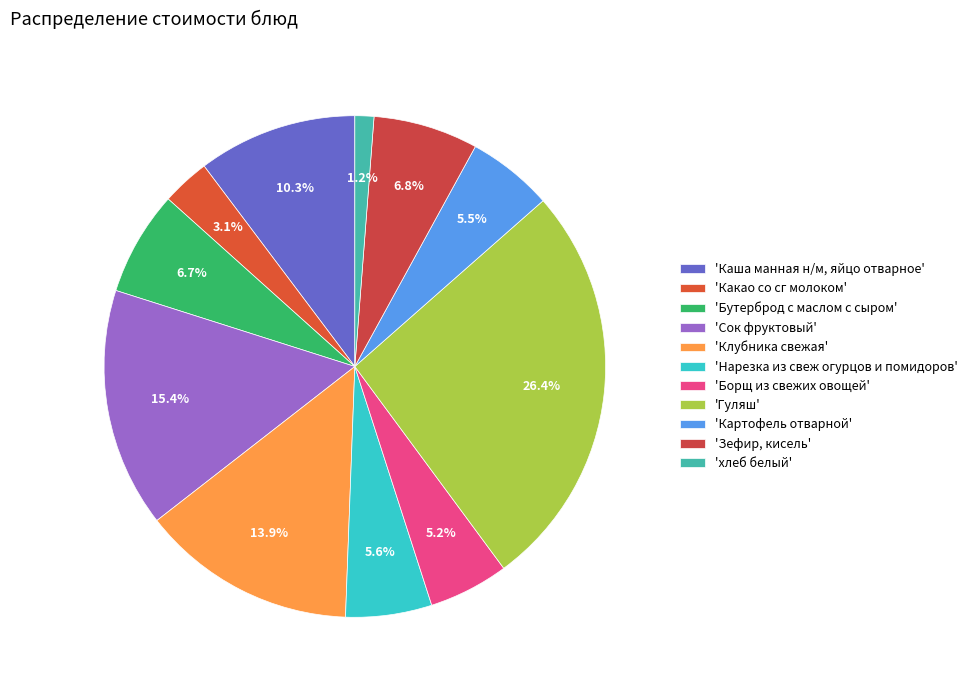

To the nearest percent, what is the difference between the largest and smallest slice percentages?

25%